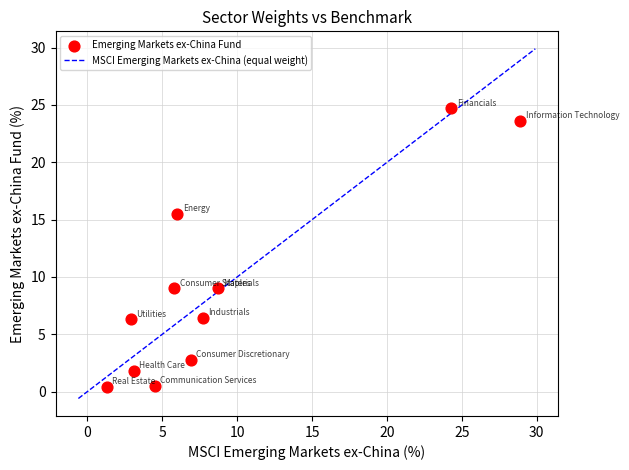

What is the average Y value?

9.1